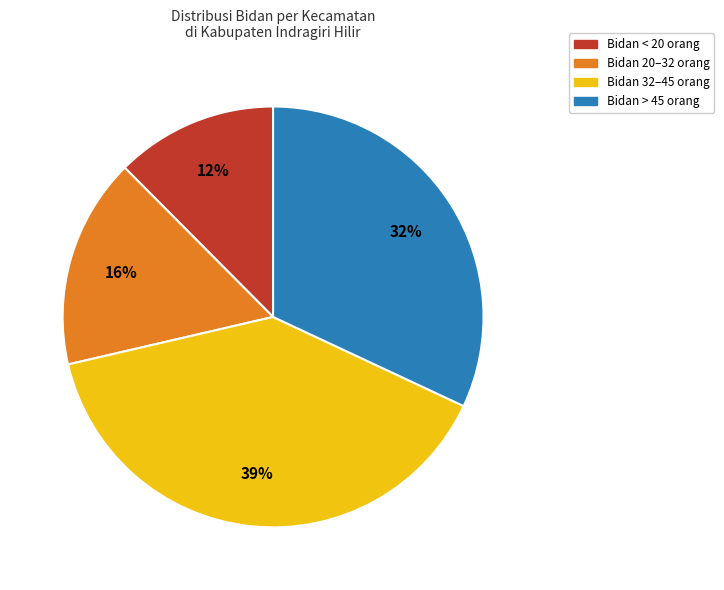

To the nearest percent, what is the average slice percentage?

25%